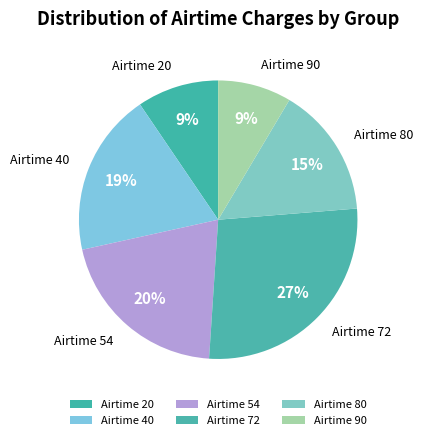

How many segments does this pie chart have?

6